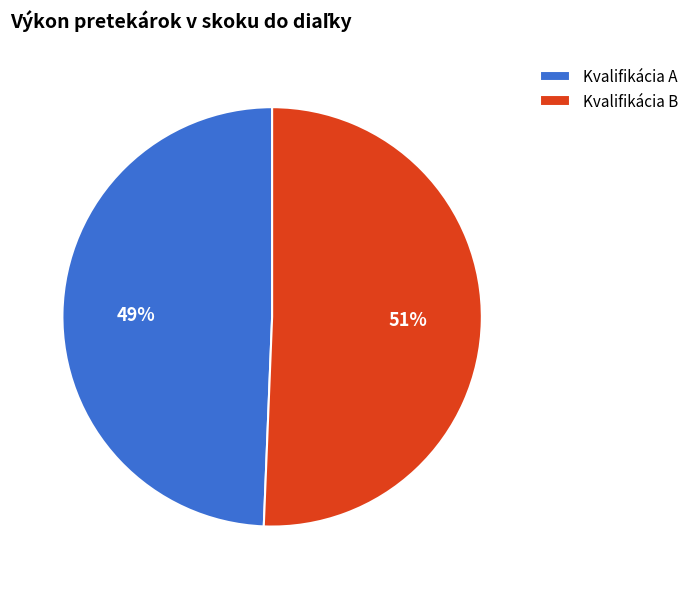

Which category has the smallest portion of the pie?

Kvalifikácia A